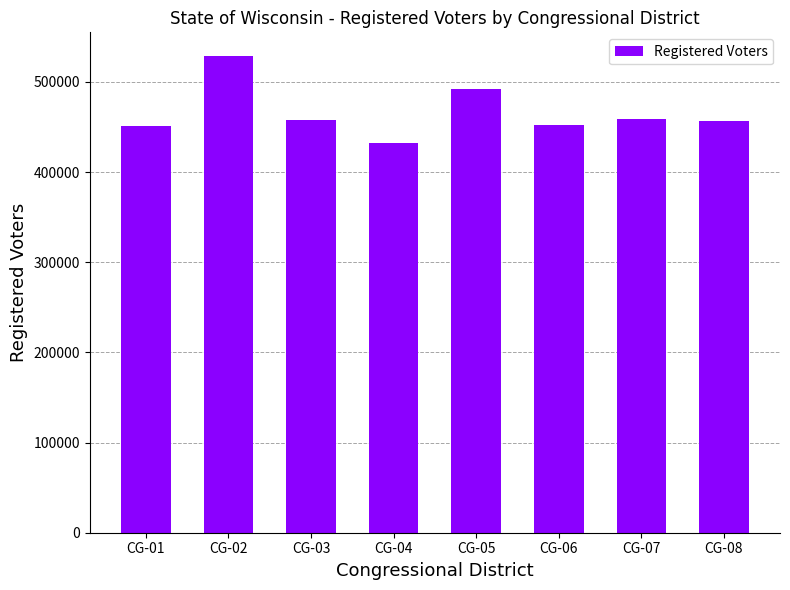

Are the bars grouped side by side (vs. stacked)?

No